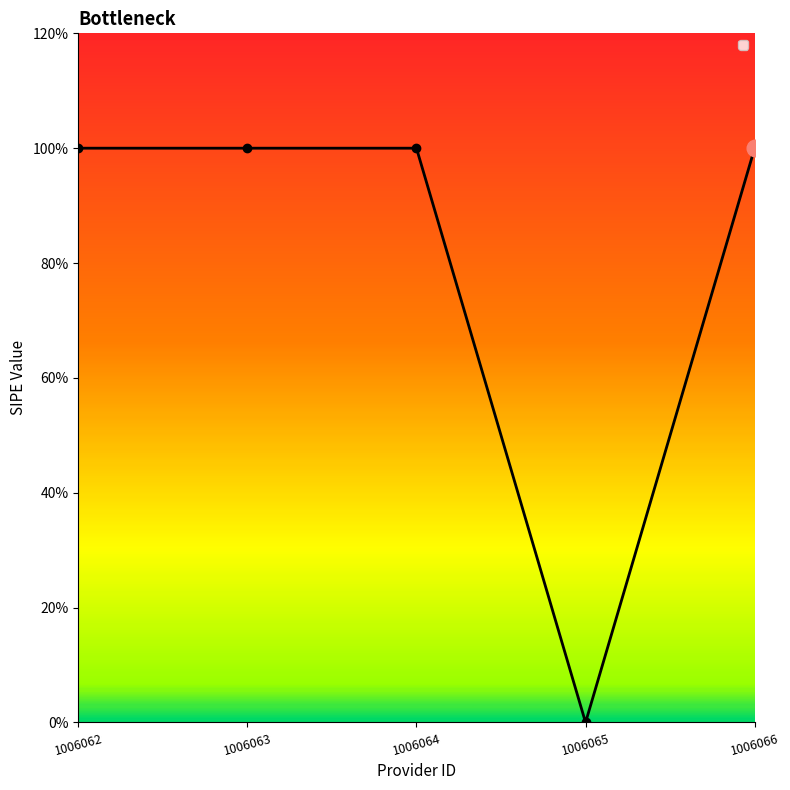

What is the change in value from 1006062 to 1006065?

-1